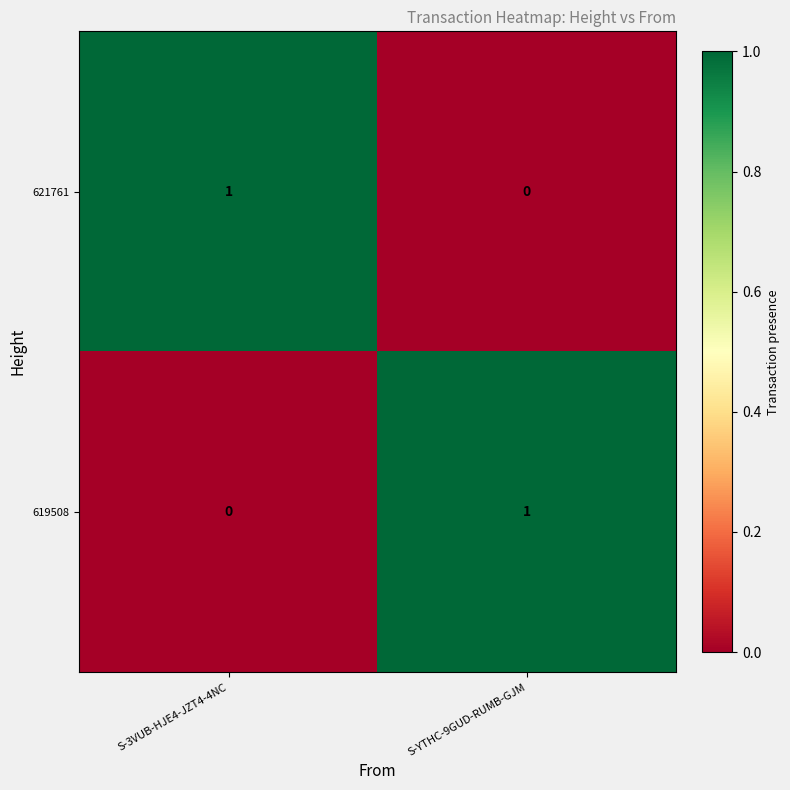

What is the total value across all series at S-YTHC-9GUD-RUMB-GJM?

1